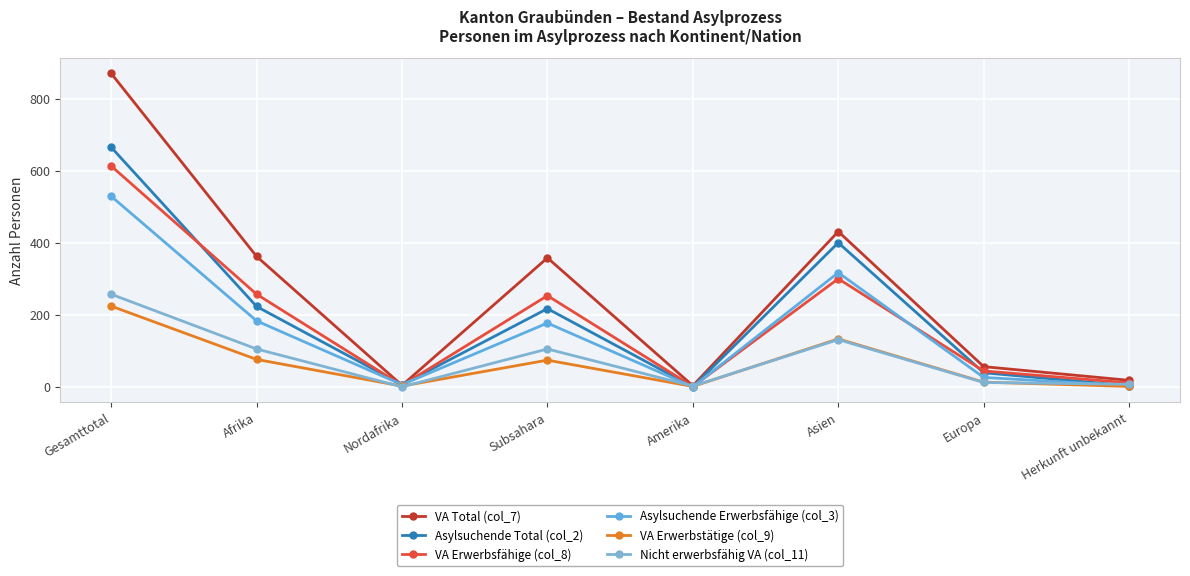

Reading left to right, transcribe all the data shown in this chart.

VA Total (col_7): Gesamttotal=870	Afrika=362	Nordafrika=4	Subsahara=358	Amerika=3	Asien=431	Europa=56	Herkunft unbekannt=18
Asylsuchende Total (col_2): Gesamttotal=665	Afrika=223	Nordafrika=6	Subsahara=217	Amerika=0	Asien=400	Europa=39	Herkunft unbekannt=3
VA Erwerbsfähige (col_8): Gesamttotal=613	Afrika=257	Nordafrika=4	Subsahara=253	Amerika=1	Asien=300	Europa=44	Herkunft unbekannt=11
Asylsuchende Erwerbsfähige (col_3): Gesamttotal=529	Afrika=183	Nordafrika=6	Subsahara=177	Amerika=0	Asien=317	Europa=26	Herkunft unbekannt=3
VA Erwerbstätige (col_9): Gesamttotal=224	Afrika=76	Nordafrika=2	Subsahara=74	Amerika=1	Asien=133	Europa=13	Herkunft unbekannt=1
Nicht erwerbsfähig VA (col_11): Gesamttotal=257	Afrika=105	Nordafrika=0	Subsahara=105	Amerika=2	Asien=131	Europa=12	Herkunft unbekannt=7